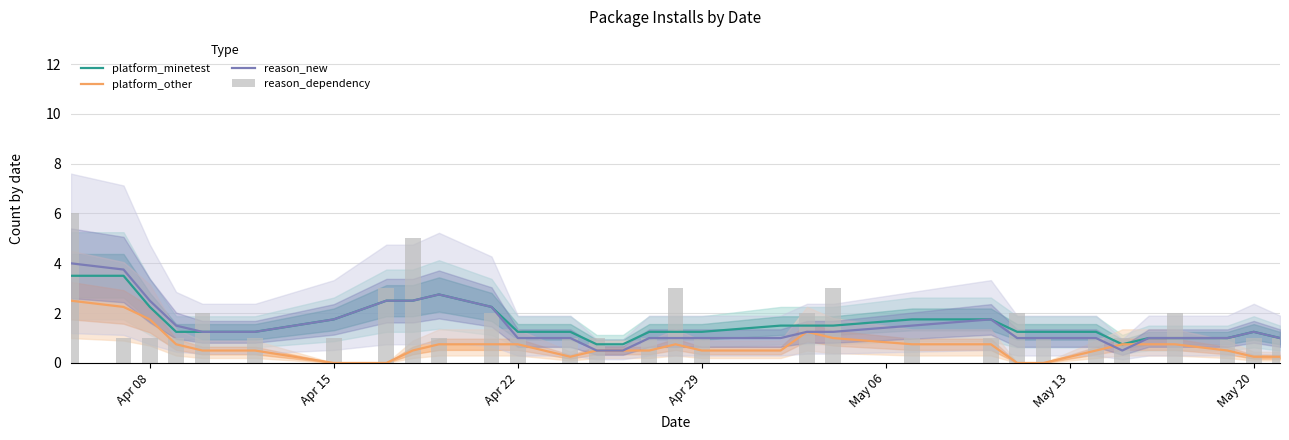

What is the maximum value for platform_minetest?

3.5